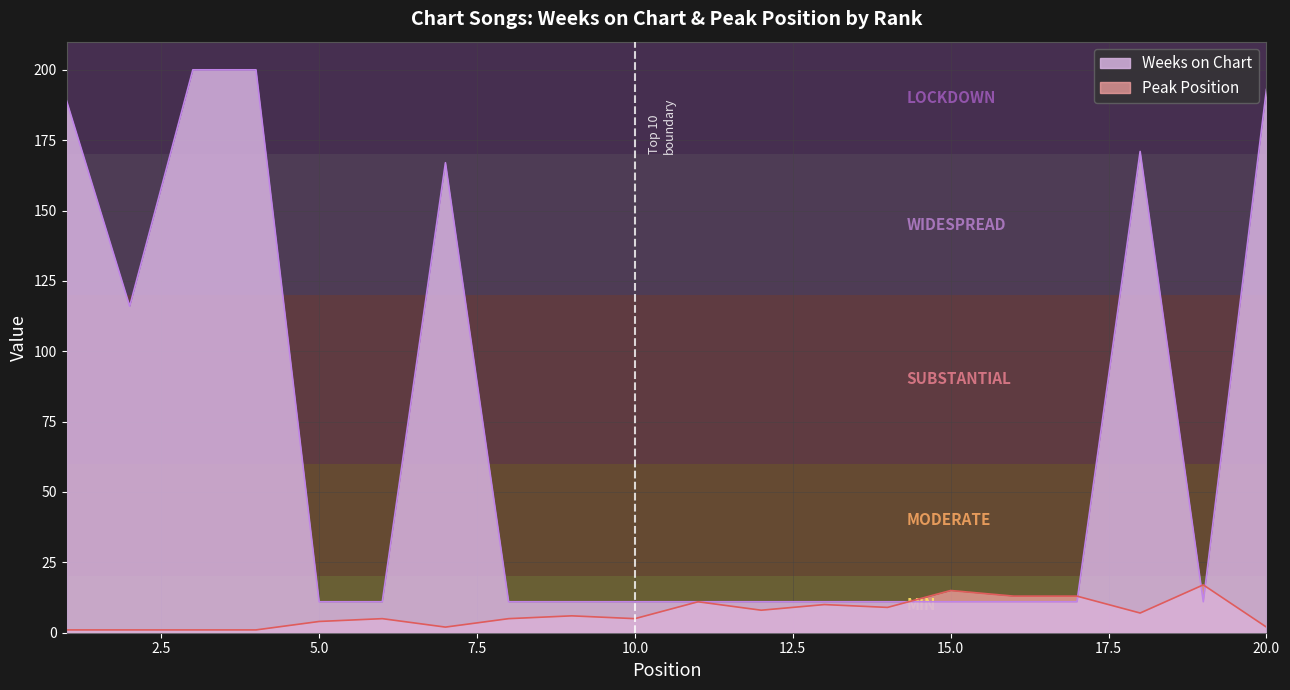

After their last crossing, which series has the higher values: Weeks on Chart or Peak Position?

Weeks on Chart